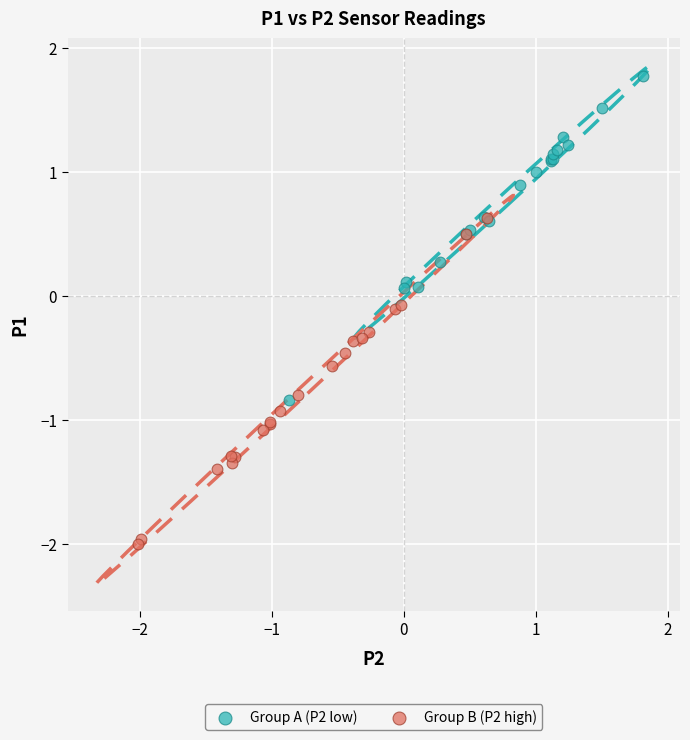

Which series reaches the maximum Y coordinate?

Group A (P2 low)